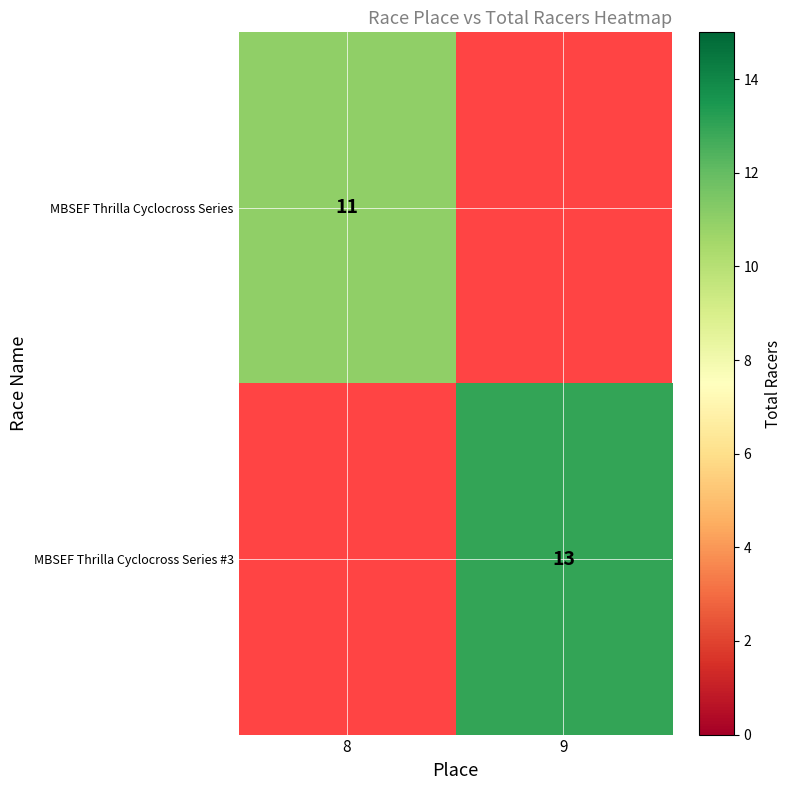

Count the number of categories in the chart.

2